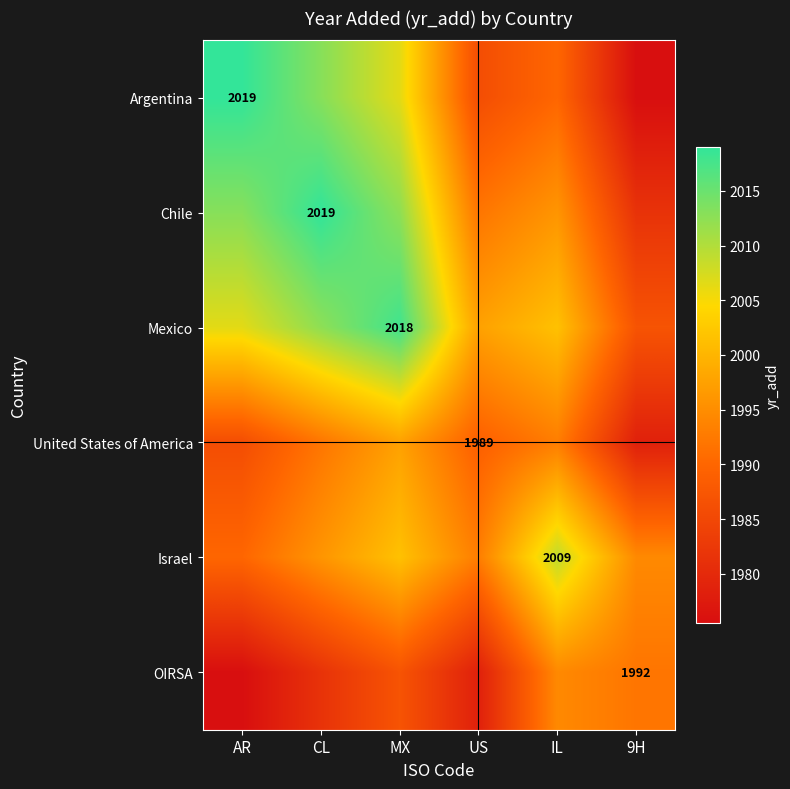

True or false: Argentina has a value of 1366.8 at AR.

False